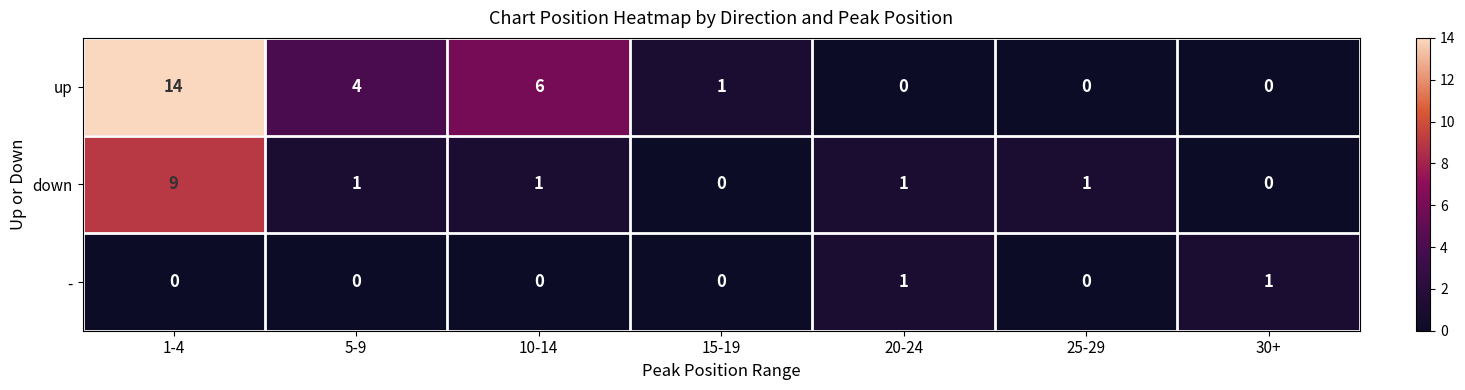

What is the sum of the up values at 30+ and 5-9?

4